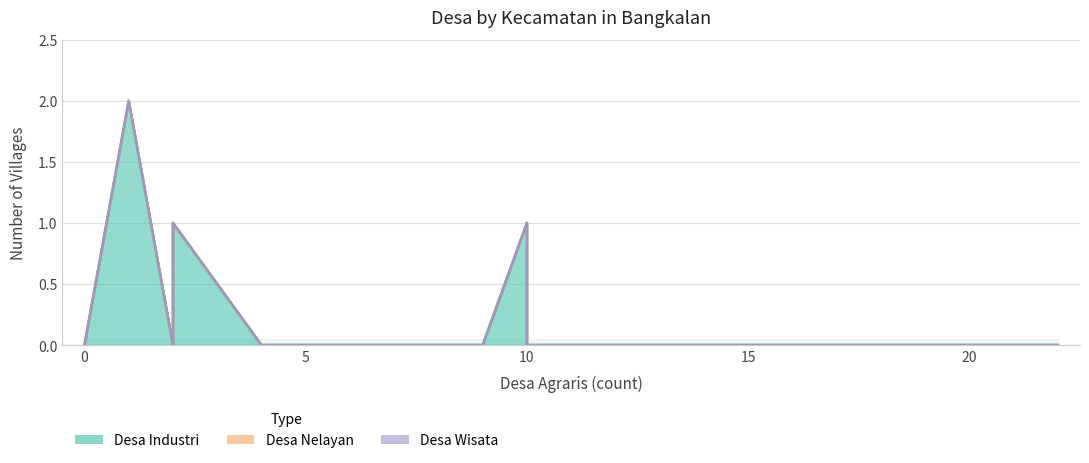

Which series has the largest total across all categories?

Desa Industri